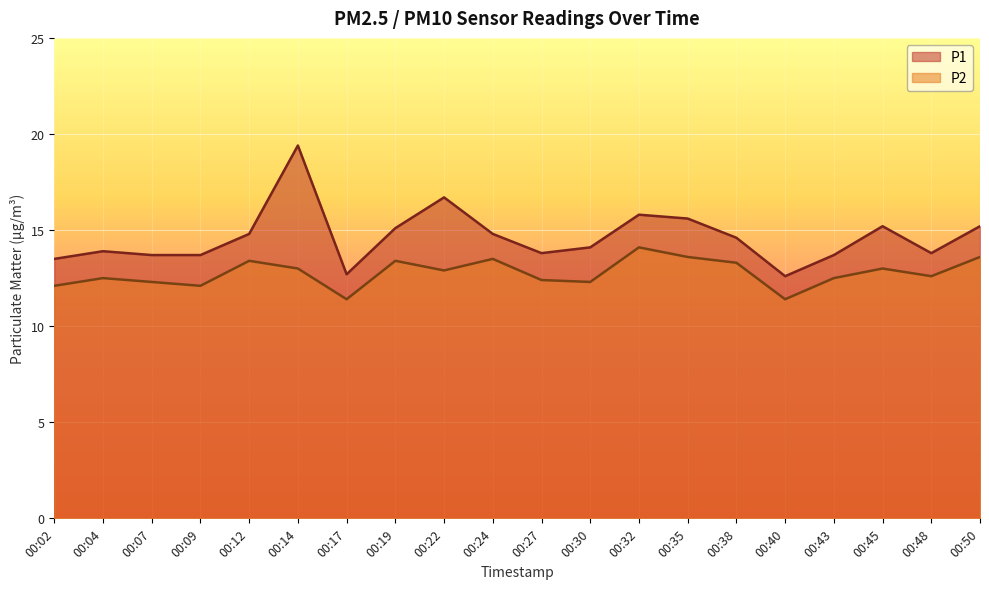

Reading left to right, extract all data points from this chart.

P1: 13.5	13.9	13.7	13.7	14.8	19.4	12.7	15.1	16.7	14.8	13.8	14.1	15.8	15.6	14.6	12.6	13.7	15.2	13.8	15.2
P2: 12.1	12.5	12.3	12.1	13.4	13.0	11.4	13.4	12.9	13.5	12.4	12.3	14.1	13.6	13.3	11.4	12.5	13.0	12.6	13.6